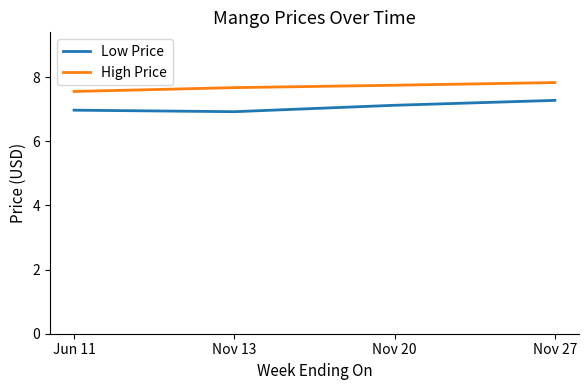

At how many categories does at least one series exceed 7?

4